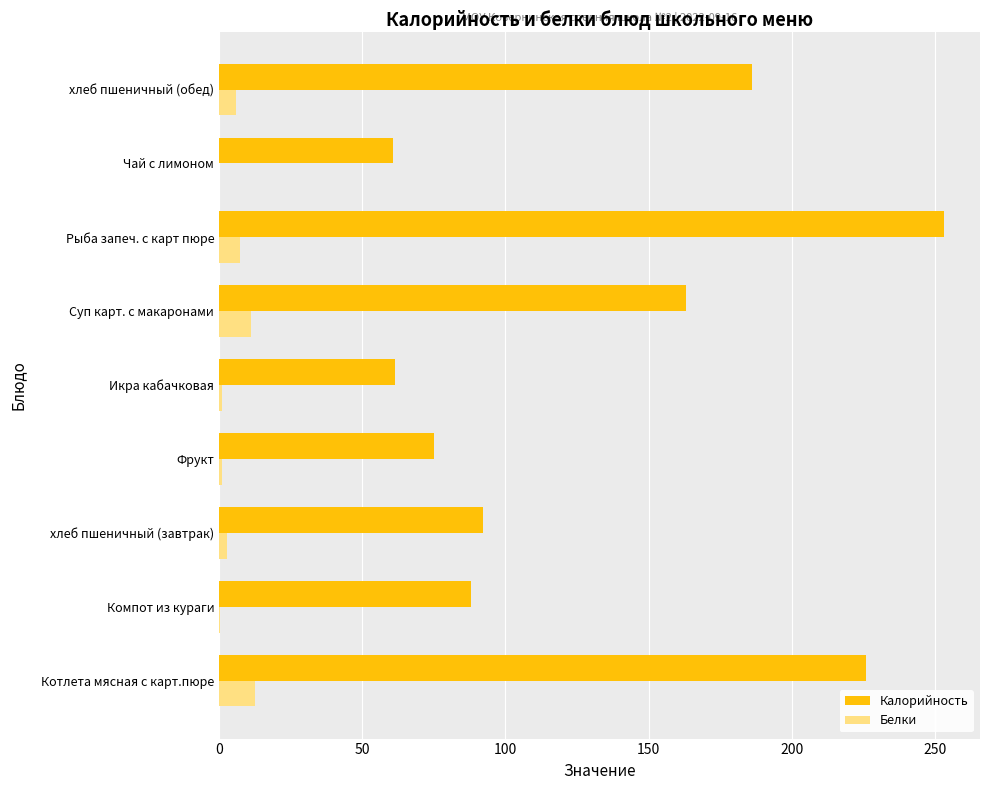

At which category is the sum across all series the highest?

Рыба запеч. с карт пюре